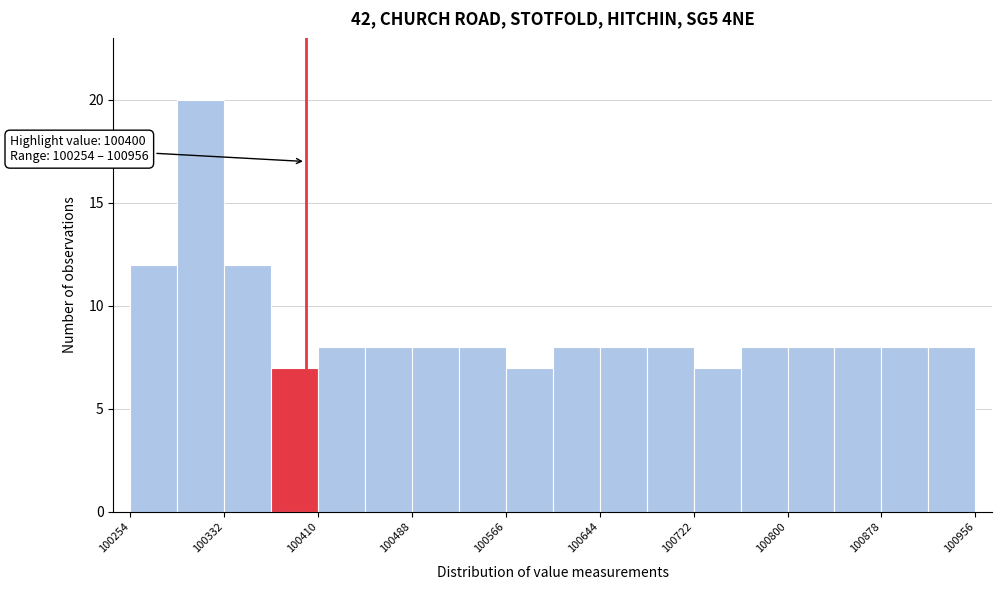

Read against the x-axis, roughly where is the centre of the tallest bar?

100310